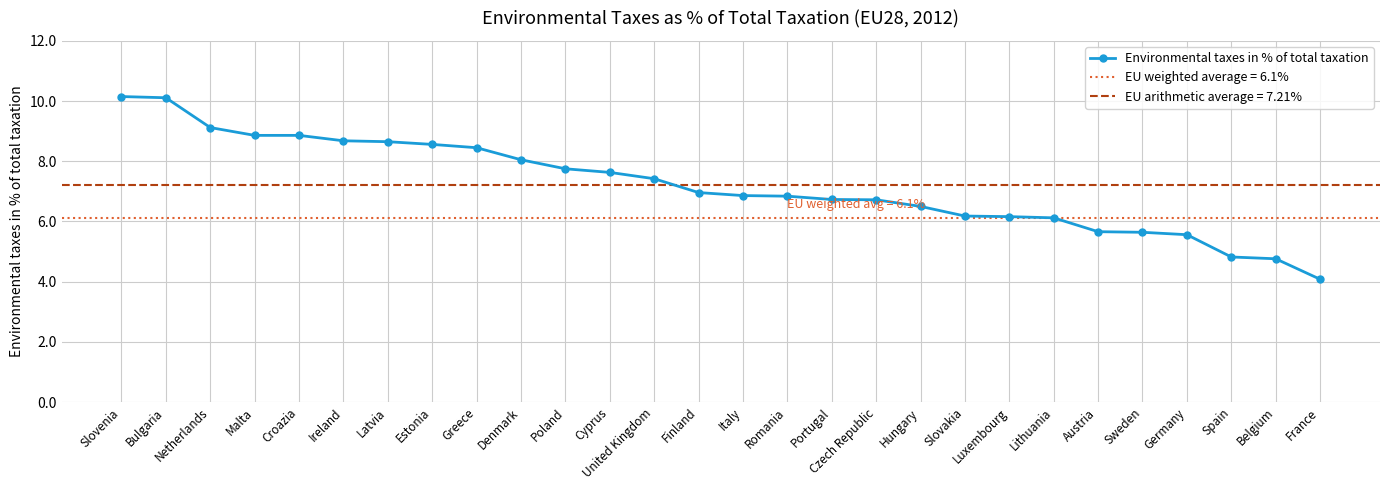

What is the change in value from Malta to Cyprus?

-1.2